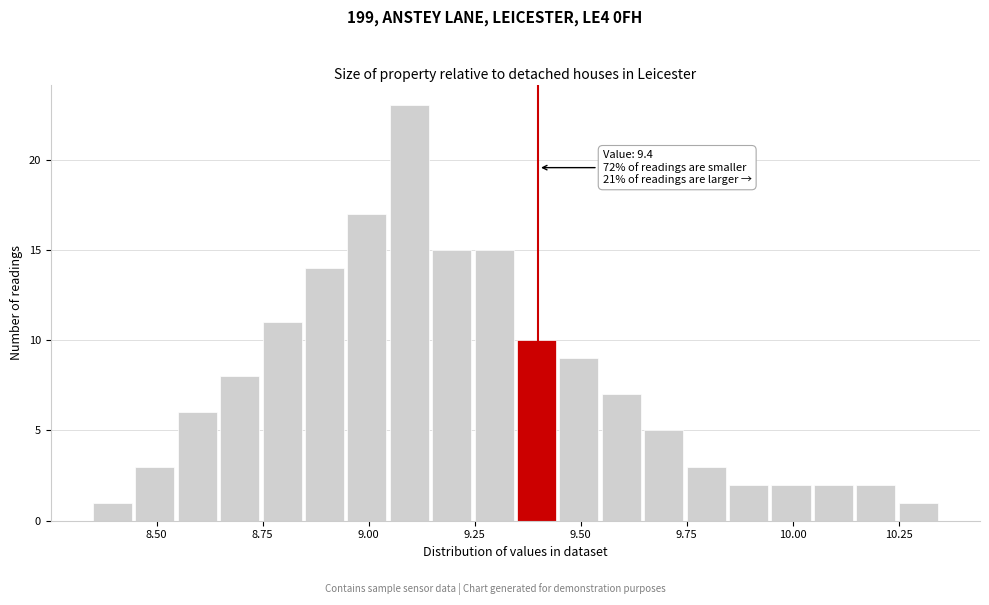

Read against the x-axis, roughly where is the centre of the tallest bar?

9.10